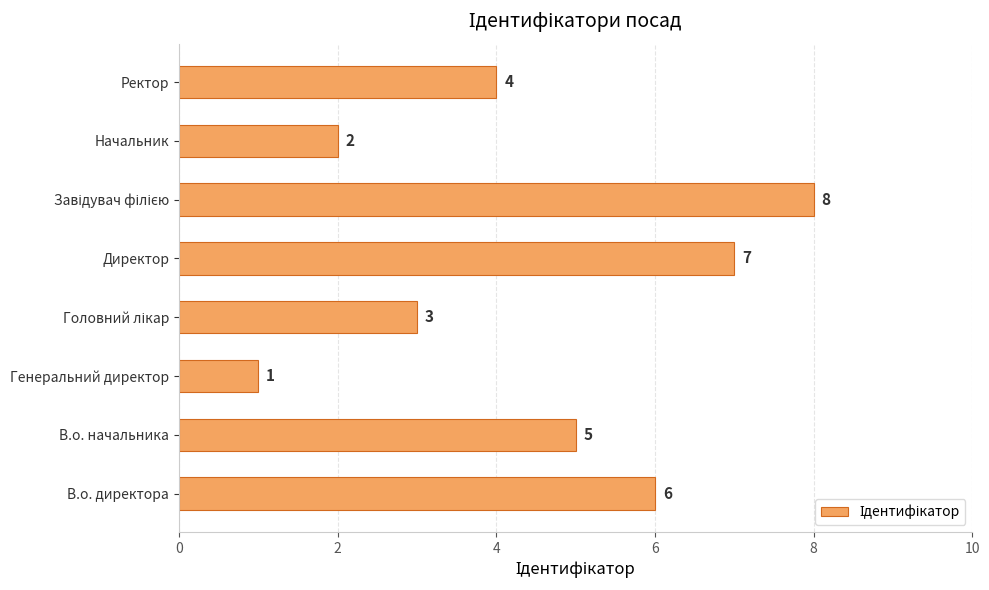

What is the sum of all values?

36